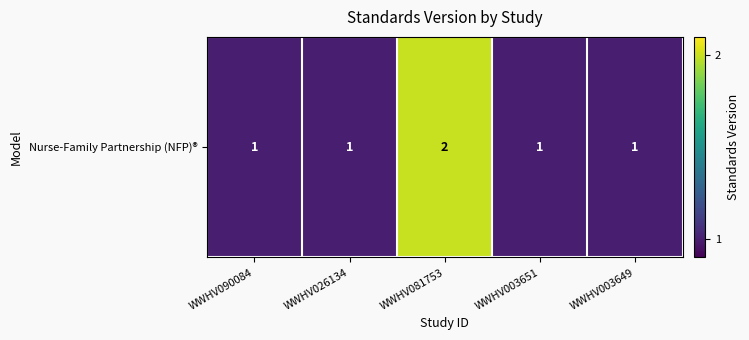

What is the approximate value at WWHV026134?

1